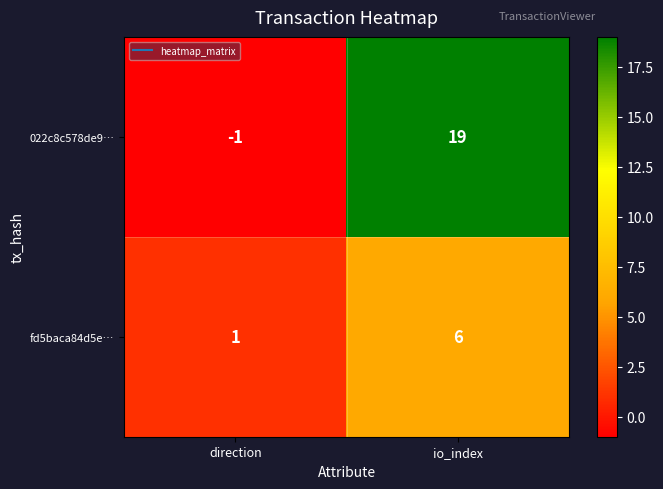

Which series has the largest range (max minus min)?

022c8c578de9…